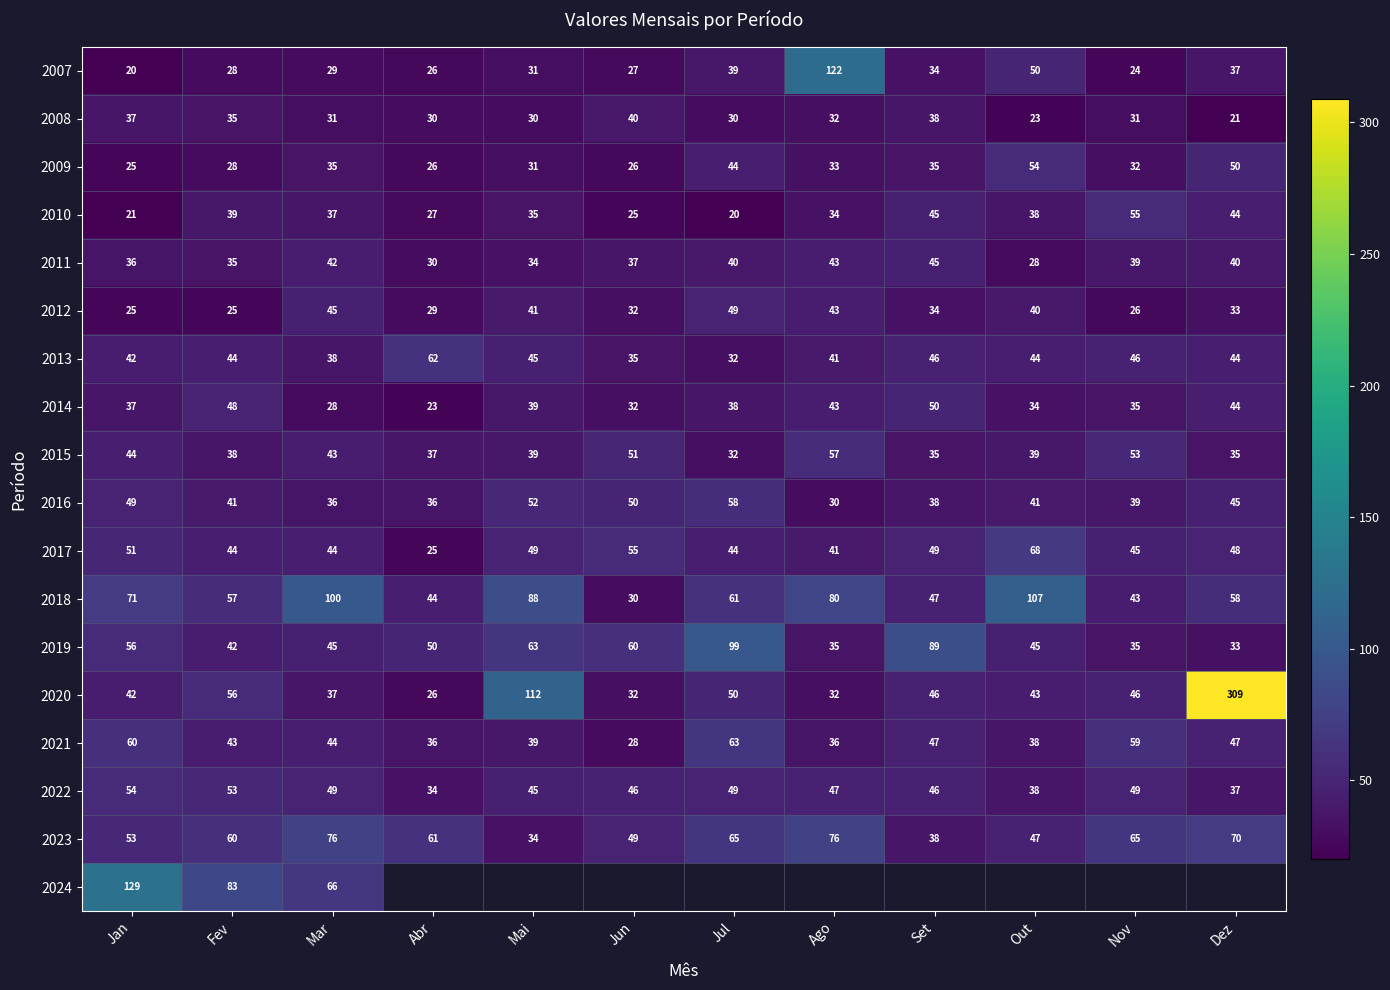

Between Out and Abr, which is larger?

Out